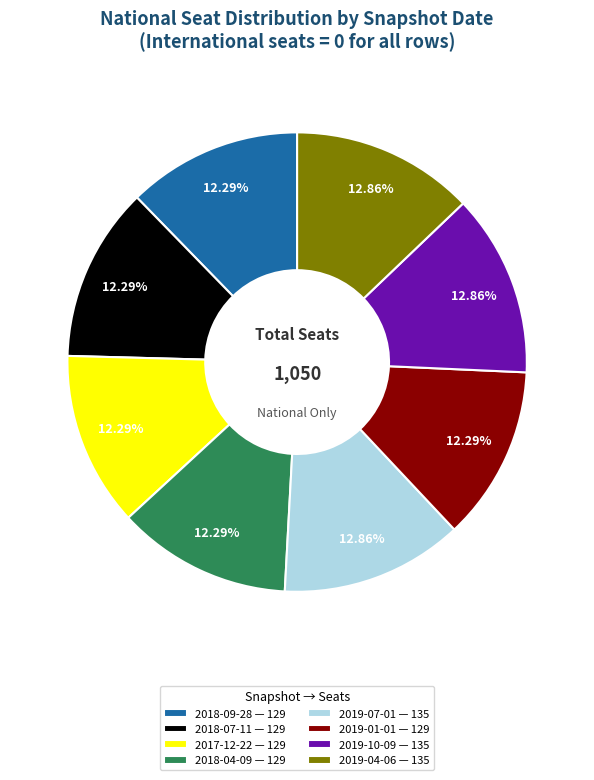

Does 2019-07-01 — 135 represent more than half of the total?

No